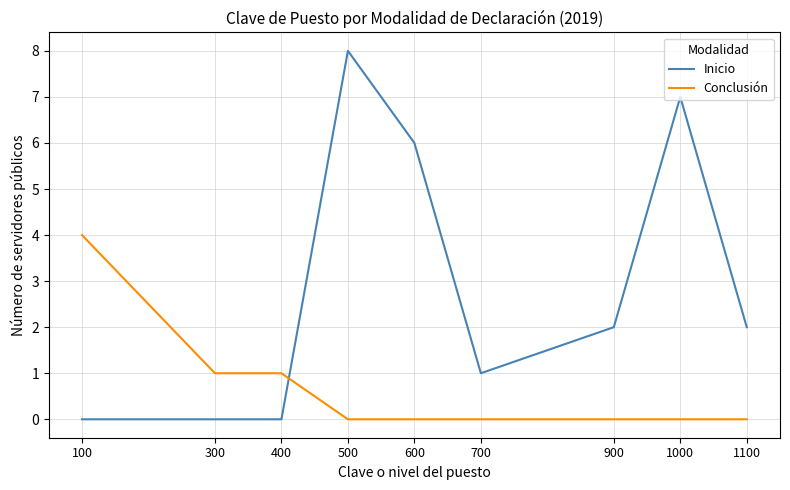

Between 400 and 900, which series saw the biggest shift?

Inicio